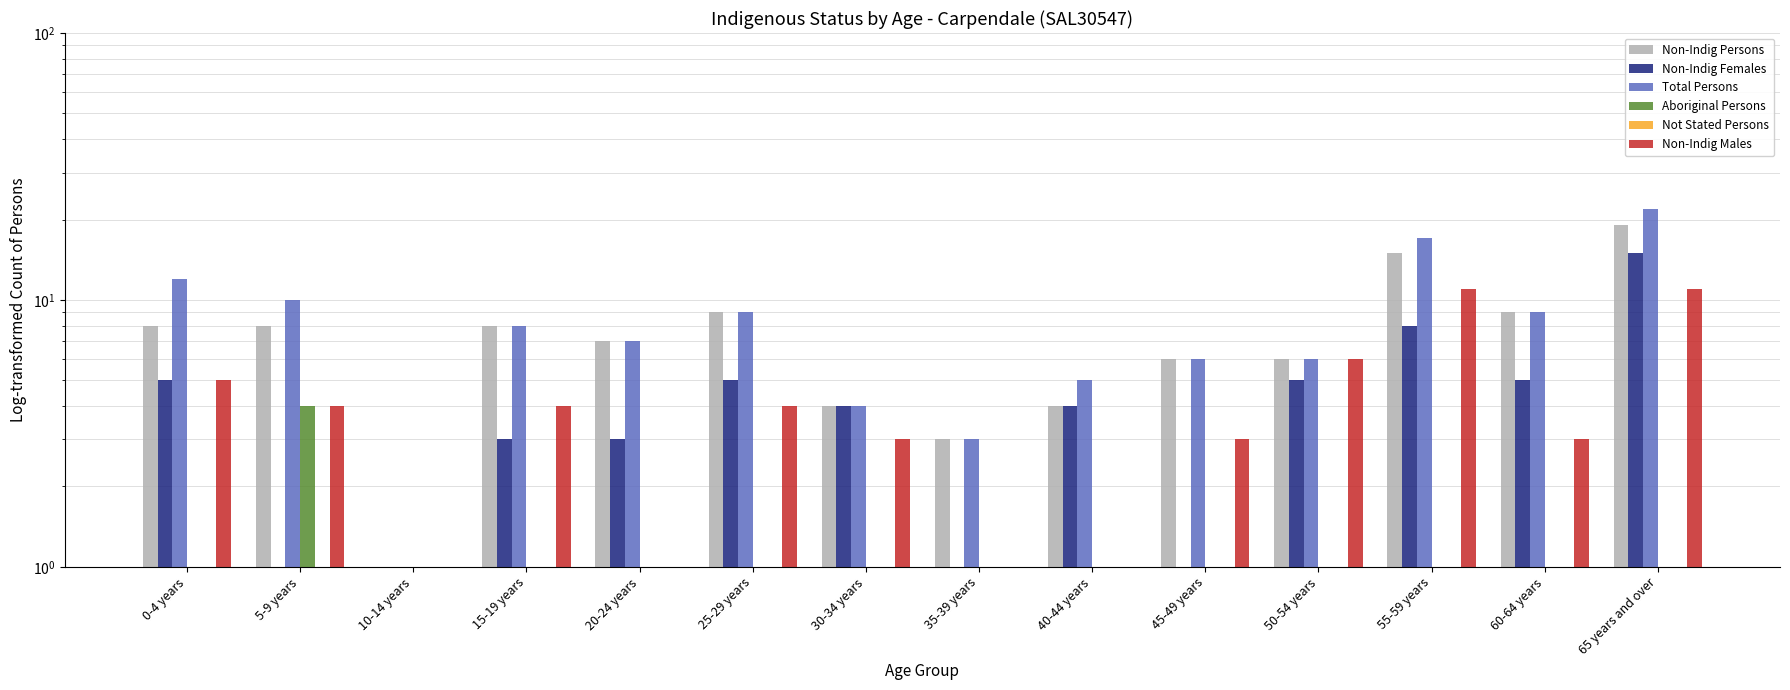

What is the label of the 1st bar from the right?

65 years and over